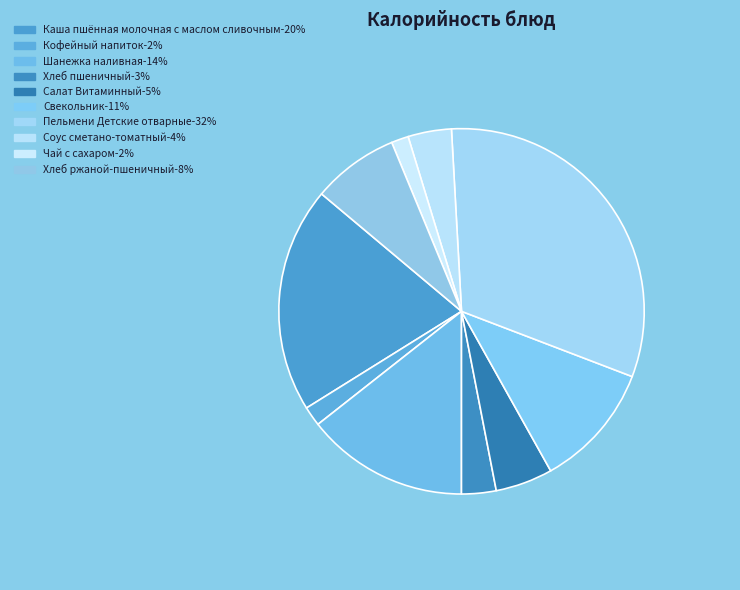

Which slice is the largest?

Пельмени Детские отварные